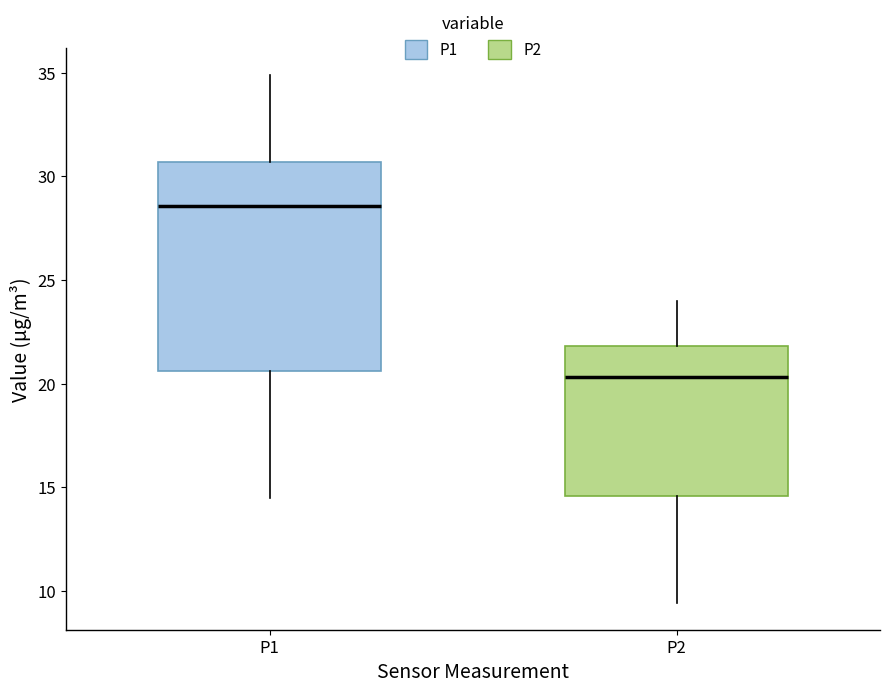

Which box has the highest median line?

P1